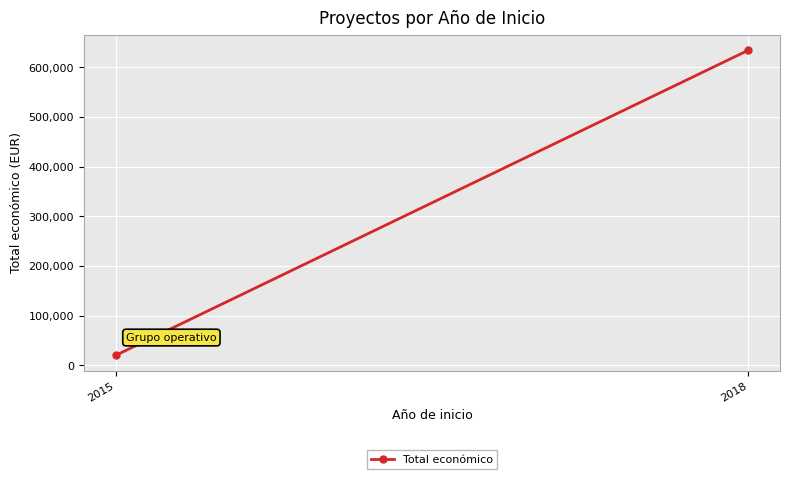

The chart shows a value of 19999 at 2015. True or false?

True